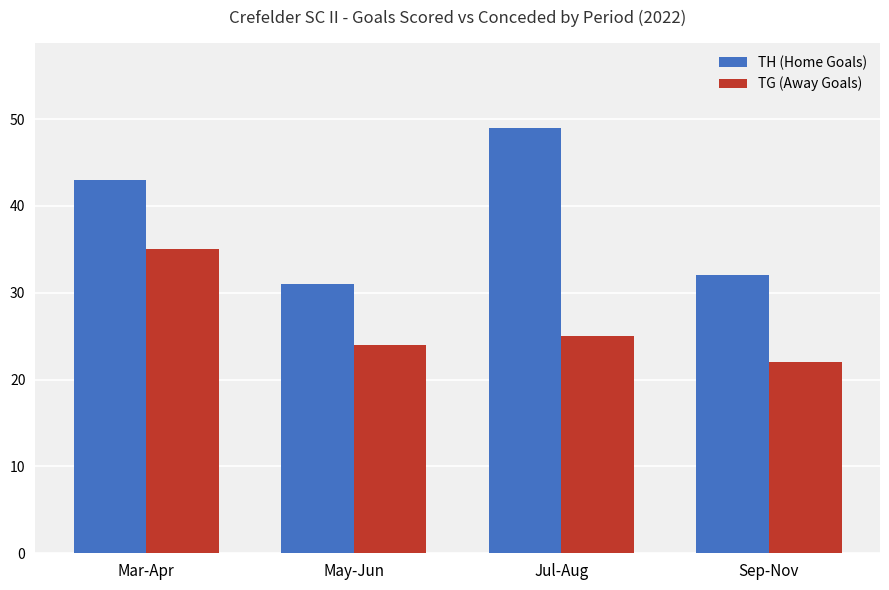

Which series changed the most between Jul-Aug and Sep-Nov?

TH (Home Goals)